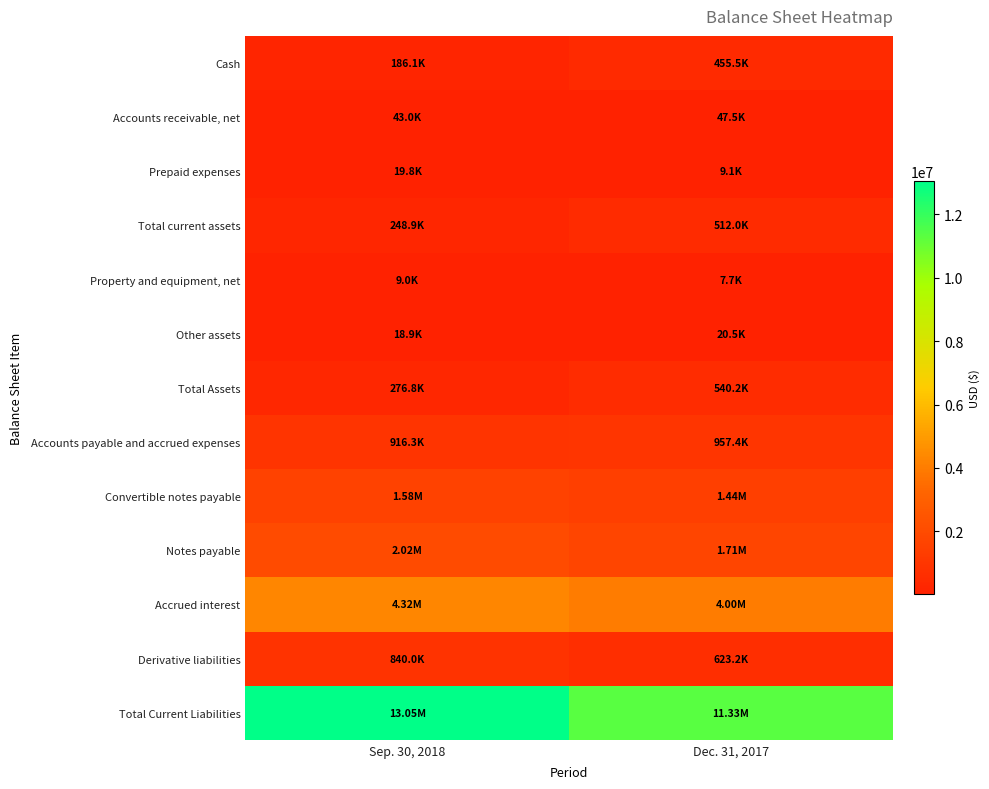

At Sep. 30, 2018, list the series in order from largest to smallest.

Total Current Liabilities, Accrued interest, Notes payable, Convertible notes payable, Accounts payable and accrued expenses, Derivative liabilities, Total Assets, Total current assets, Cash, Accounts receivable, net, Prepaid expenses, Other assets, Property and equipment, net